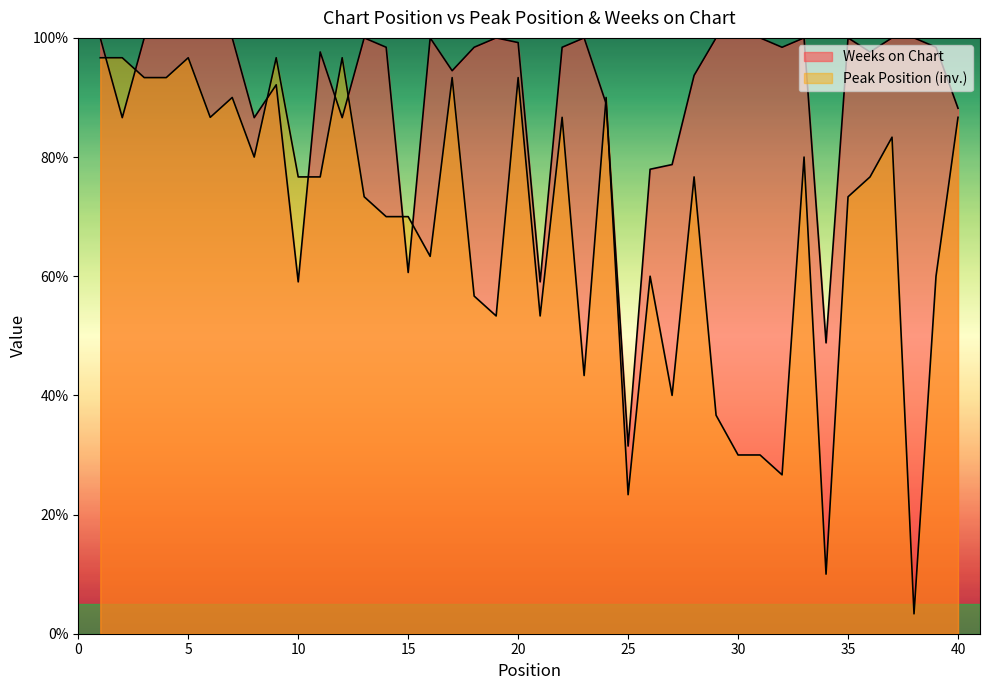

Which has a higher value, 26 or 19?

26